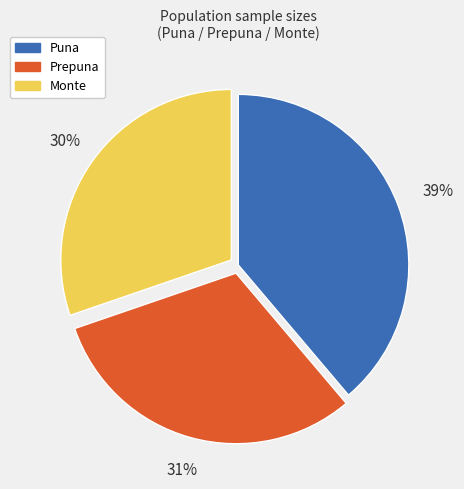

Count the number of slices in the pie.

3